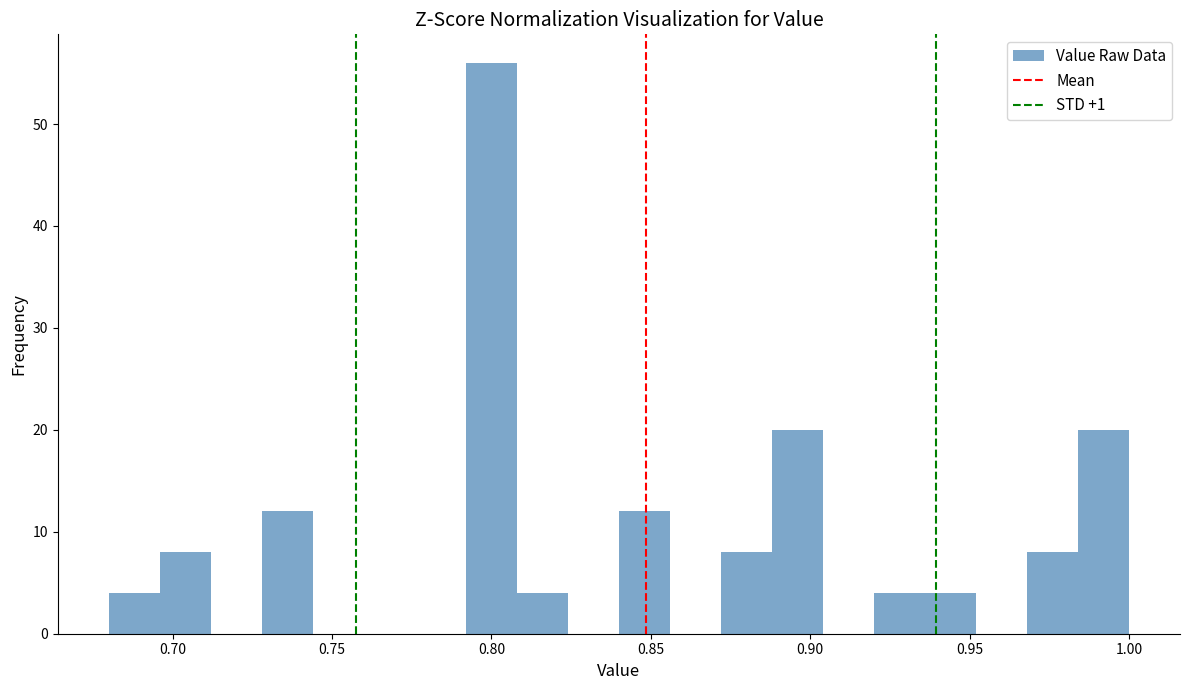

Read against the x-axis, roughly where is the centre of the tallest bar?

0.800